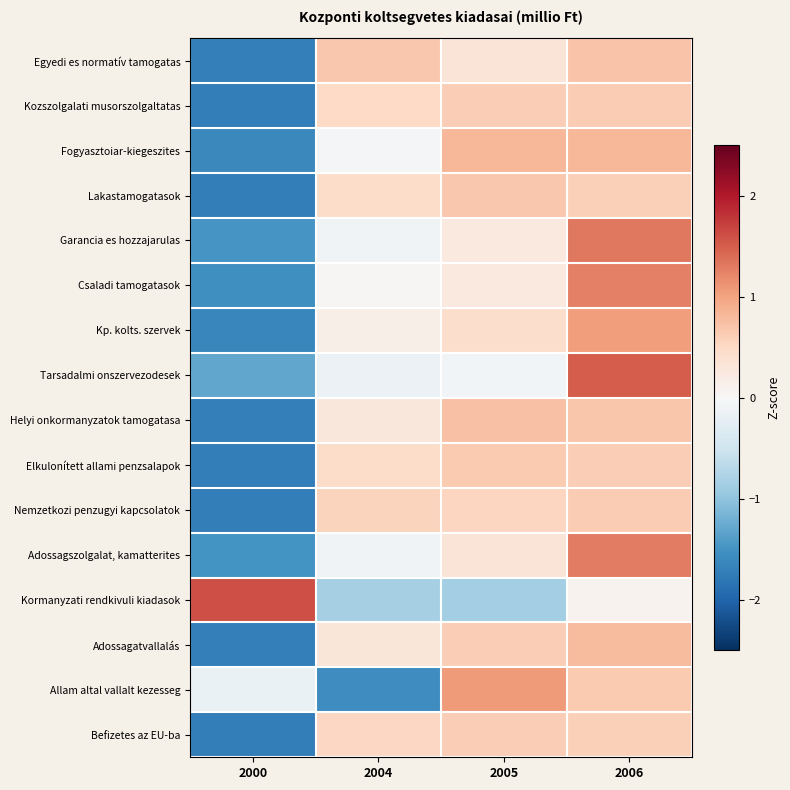

Reading left to right, list all the values displayed in this chart.

Egyedi es normatív tamogatas: 2000=-1.7	2004=0.7	2005=0.3	2006=0.7
Kozszolgalati musorszolgaltatas: 2000=-1.7	2004=0.5	2005=0.6	2006=0.6
Fogyasztoiar-kiegeszites: 2000=-1.6	2004=-0.0	2005=0.8	2006=0.8
Lakastamogatasok: 2000=-1.7	2004=0.5	2005=0.7	2006=0.6
Garancia es hozzajarulas: 2000=-1.5	2004=-0.1	2005=0.2	2006=1.3
Csaladi tamogatasok: 2000=-1.5	2004=0.0	2005=0.3	2006=1.3
Kp. kolts. szervek: 2000=-1.6	2004=0.1	2005=0.4	2006=1.1
Tarsadalmi onszervezodesek: 2000=-1.3	2004=-0.1	2005=-0.1	2006=1.5
Helyi onkormanyzatok tamogatasa: 2000=-1.7	2004=0.3	2005=0.7	2006=0.7
Elkulonített allami penzsalapok: 2000=-1.7	2004=0.5	2005=0.7	2006=0.6
Nemzetkozi penzugyi kapcsolatok: 2000=-1.7	2004=0.6	2005=0.5	2006=0.6
Adossagszolgalat, kamatterites: 2000=-1.5	2004=-0.1	2005=0.3	2006=1.3
Kormanyzati rendkivuli kiadasok: 2000=1.6	2004=-0.8	2005=-0.8	2006=0.1
Adossagatvallalás: 2000=-1.7	2004=0.3	2005=0.6	2006=0.8
Allam altal vallalt kezesseg: 2000=-0.2	2004=-1.6	2005=1.1	2006=0.6
Befizetes az EU-ba: 2000=-1.7	2004=0.5	2005=0.6	2006=0.6